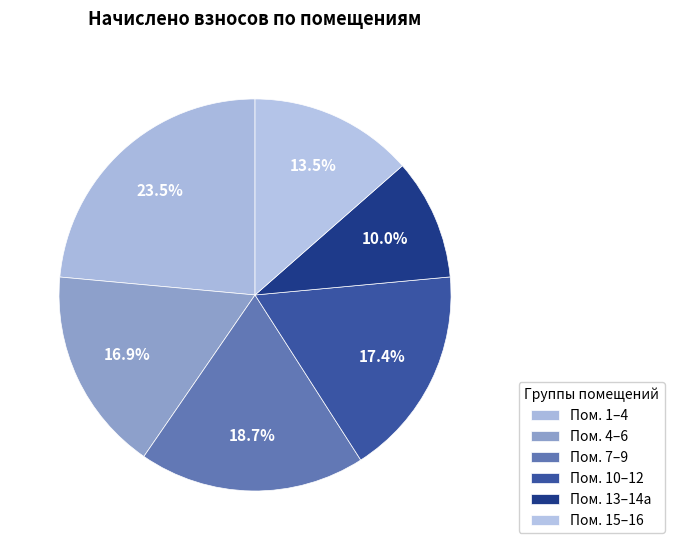

How many segments does this pie chart have?

6